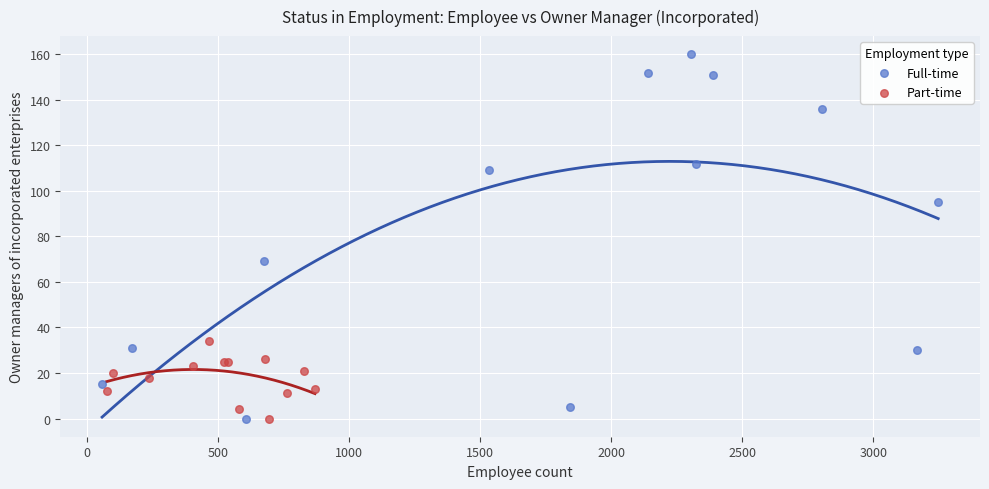

Which series has the widest spread of Y values?

Full-time